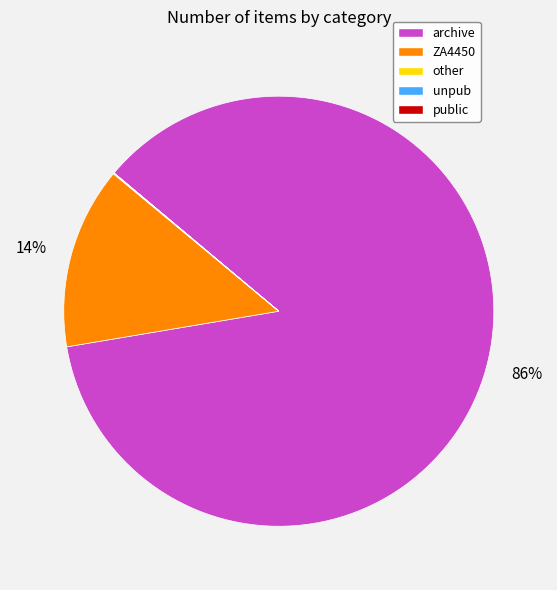

What is the largest slice in the pie chart?

archive